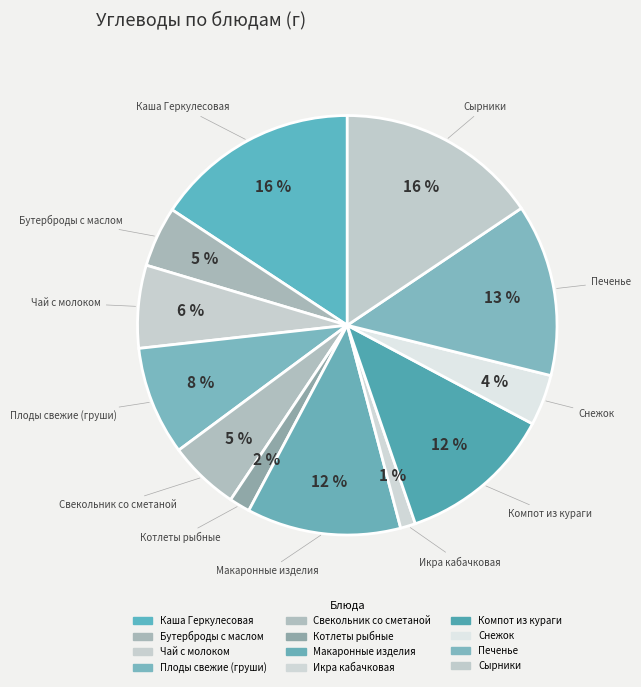

True or false: Свекольник со сметаной accounts for 1% of the total.

False